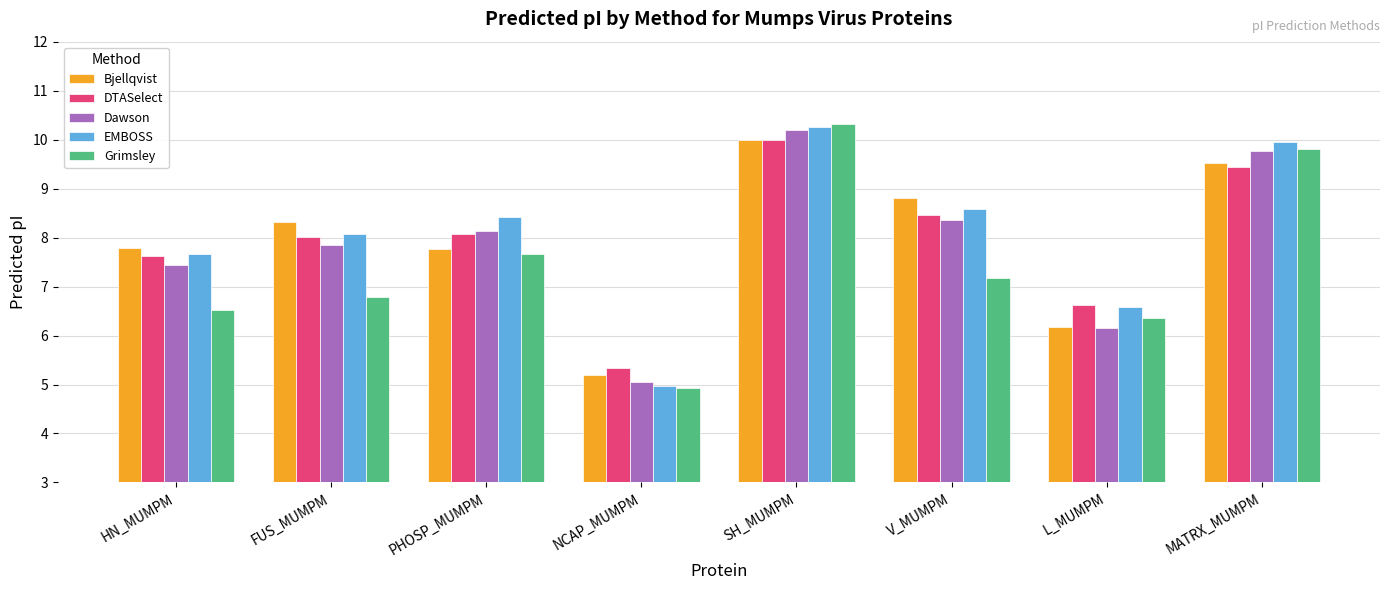

How many bars are there in total?

40